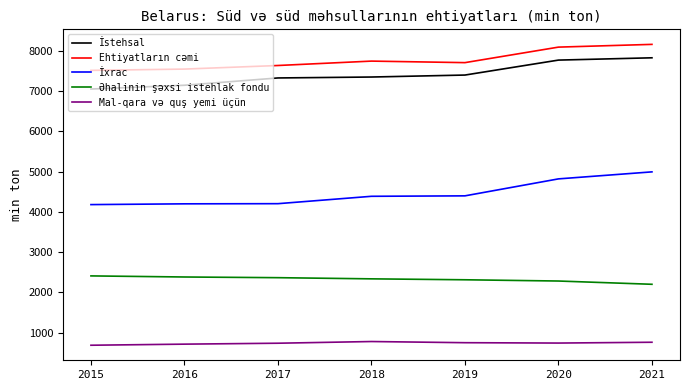

Is this an area chart (filled region under the line)?

No